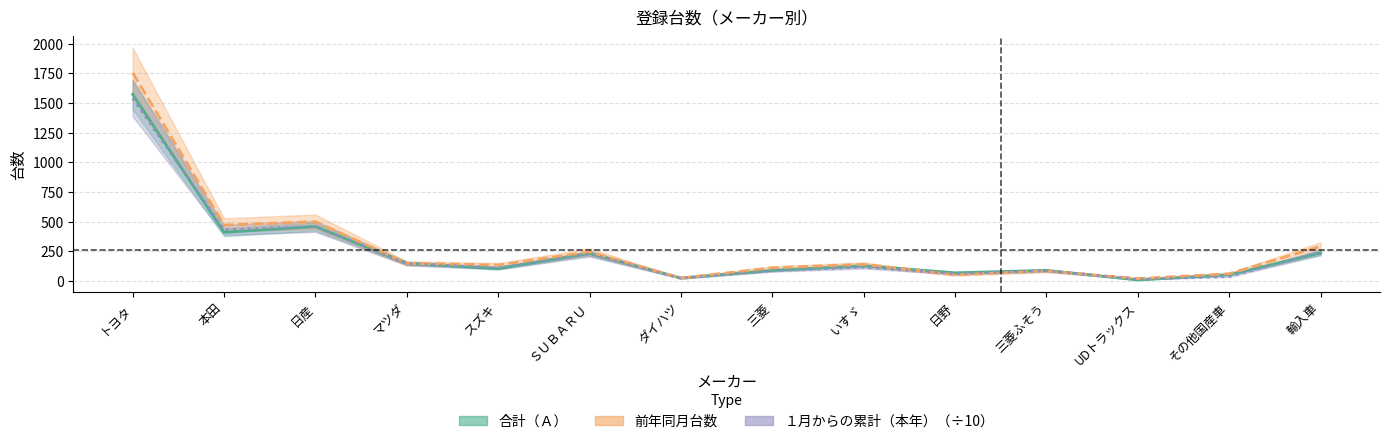

Which series has the largest total across all categories?

前年同月台数